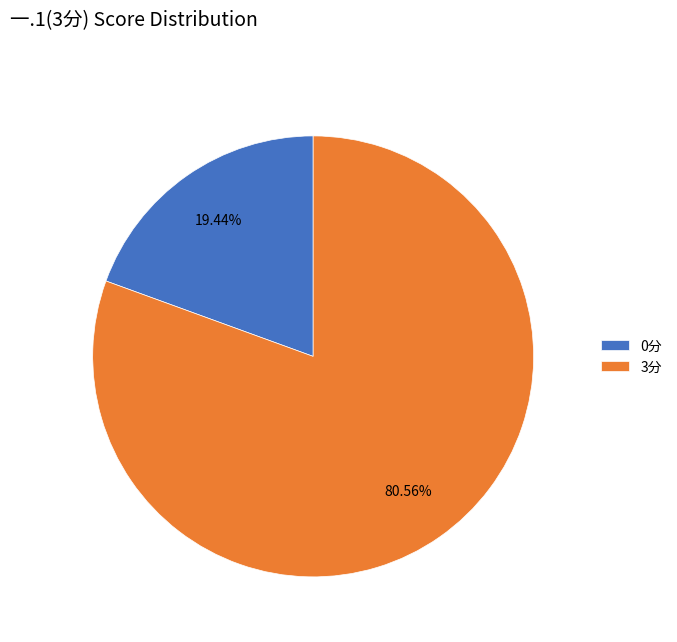

What is the ratio of the value at 3分 to the value at 0分?

4.1